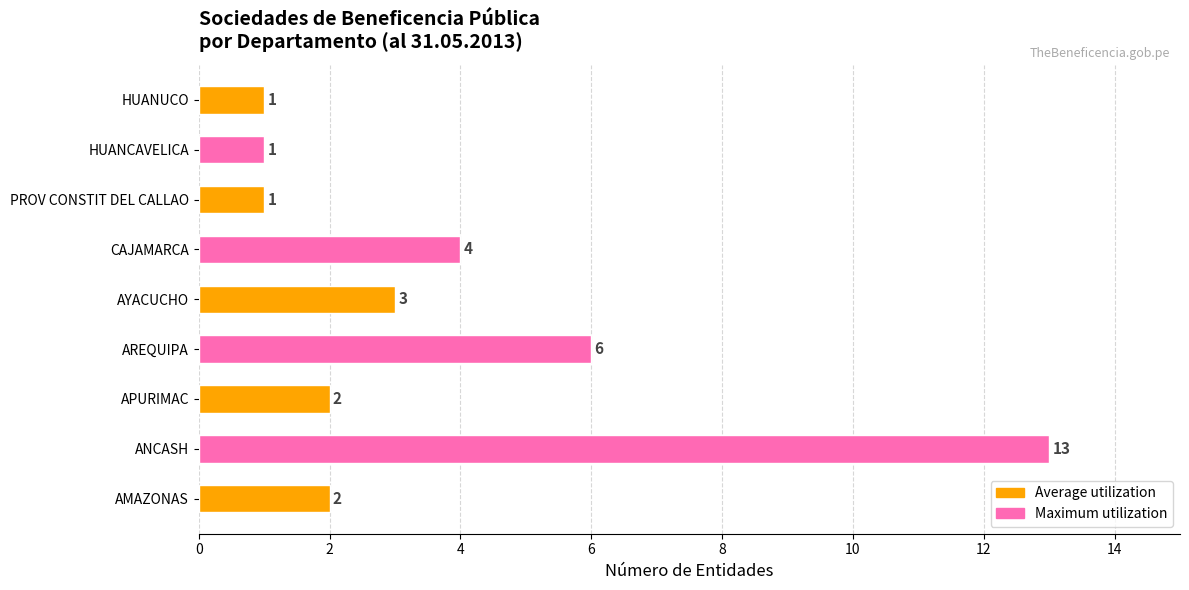

Are the bars grouped side by side (vs. stacked)?

No